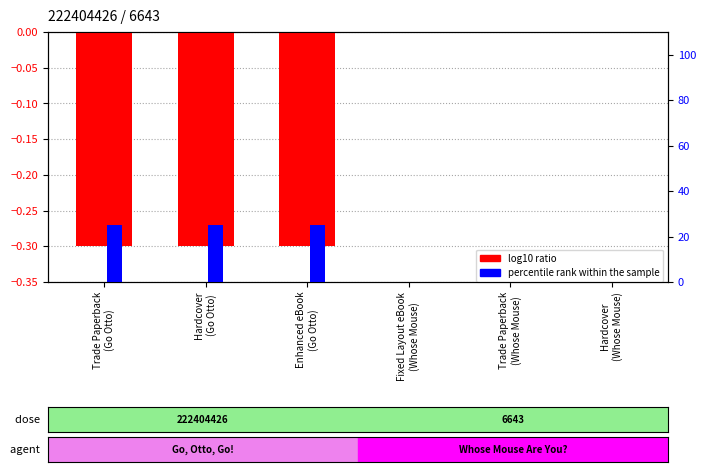

Rank the categories by percentile rank within the sample value from lowest to highest.

Fixed Layout eBook
(Whose Mouse), Trade Paperback
(Whose Mouse), Hardcover
(Whose Mouse), Trade Paperback
(Go Otto), Hardcover
(Go Otto), Enhanced eBook
(Go Otto)